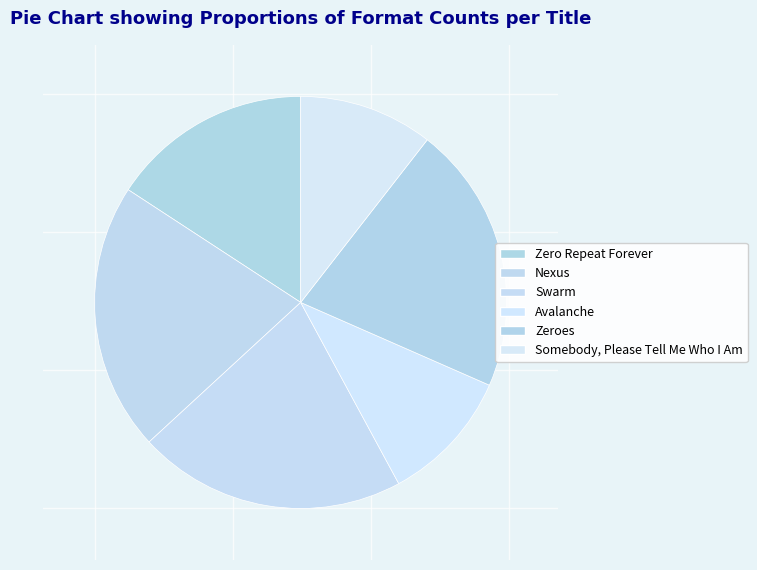

Combined, what portion of the pie is Zeroes and Avalanche?

31.6%